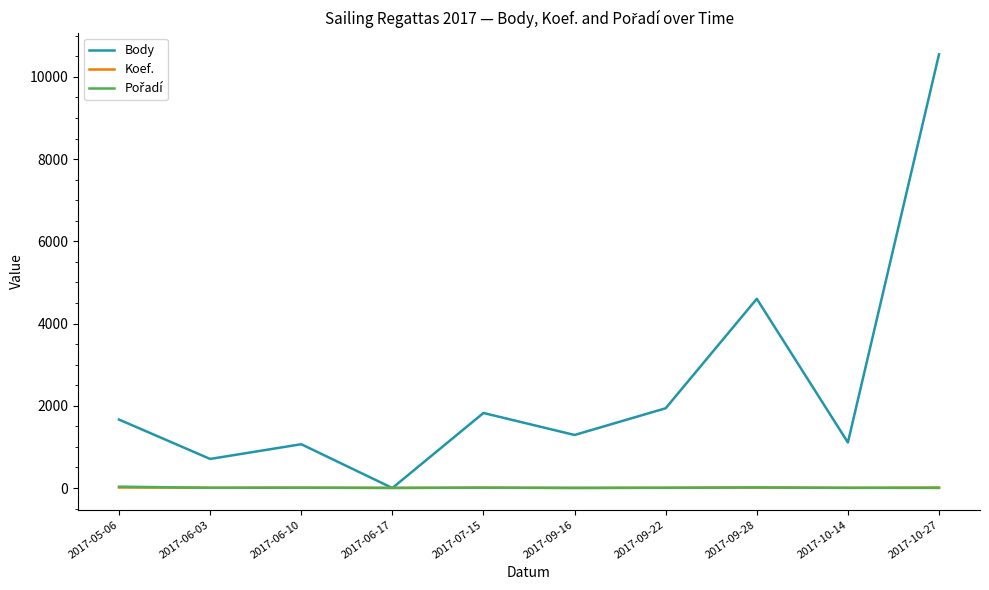

Which series changed the most between 2017-09-28 and 2017-10-14?

Body